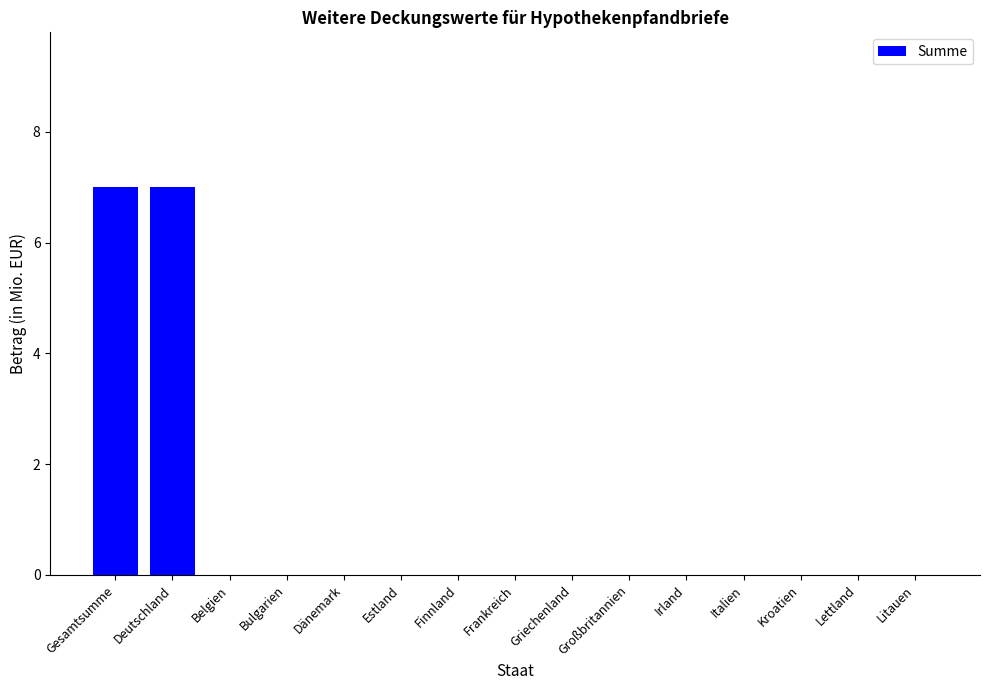

What is the greatest value displayed?

7